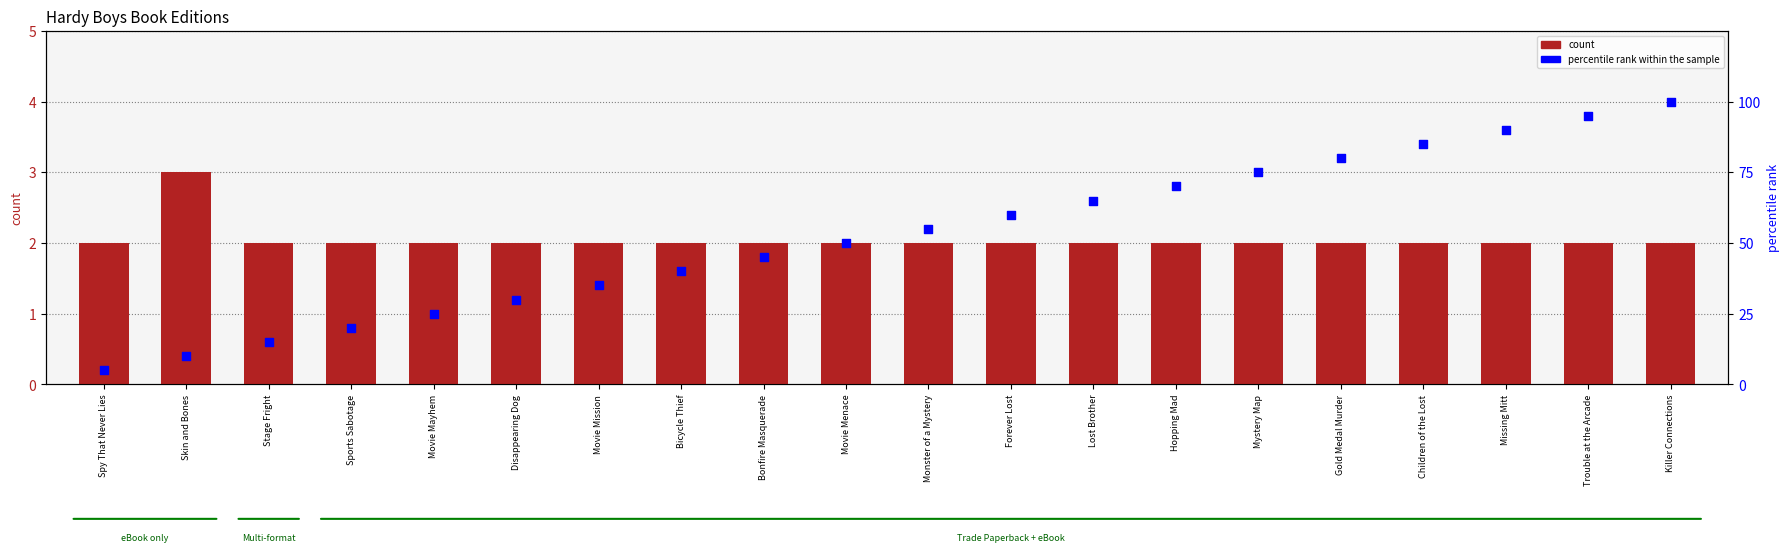

What is the total value across all series at Forever Lost?

62.0